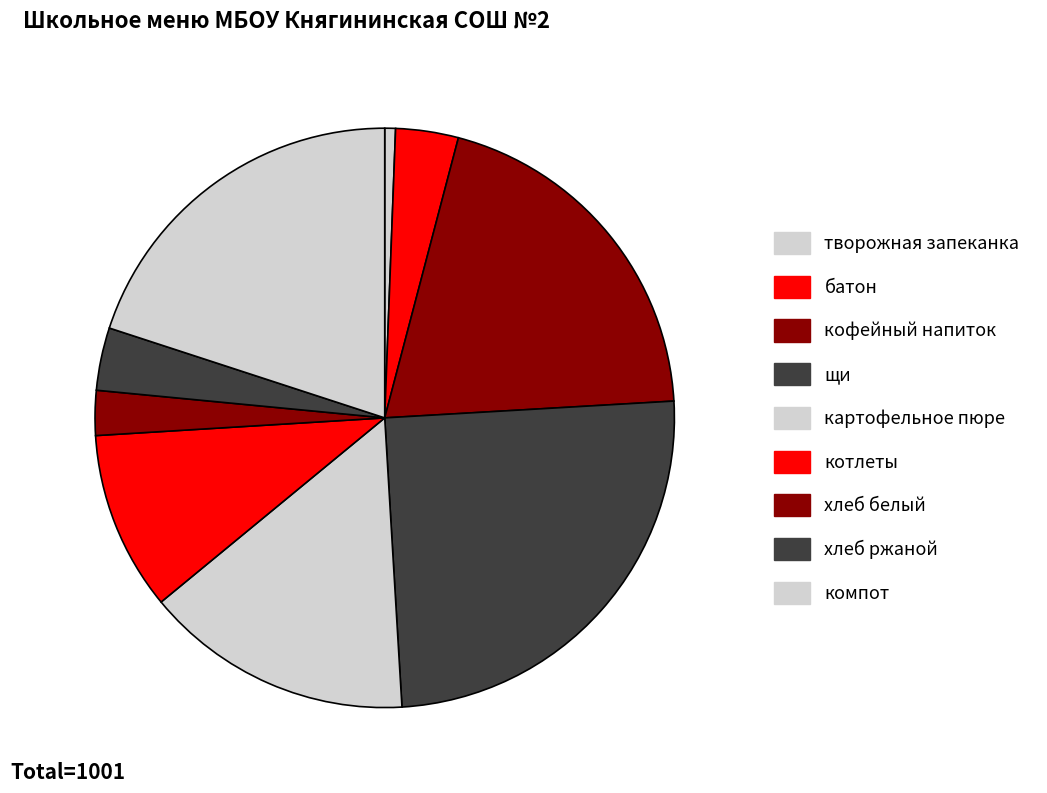

Is there any slice that represents more than half of the pie?

No